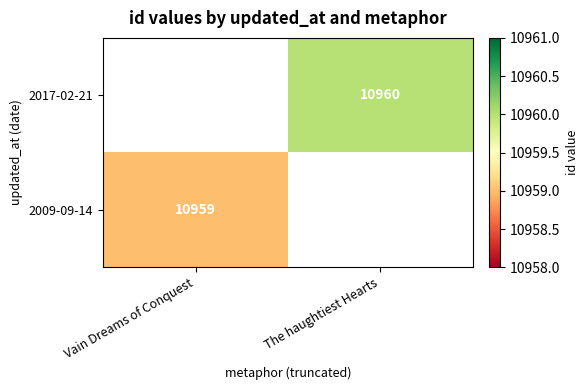

What is the total value across all series at The haughtiest Hearts?

10960